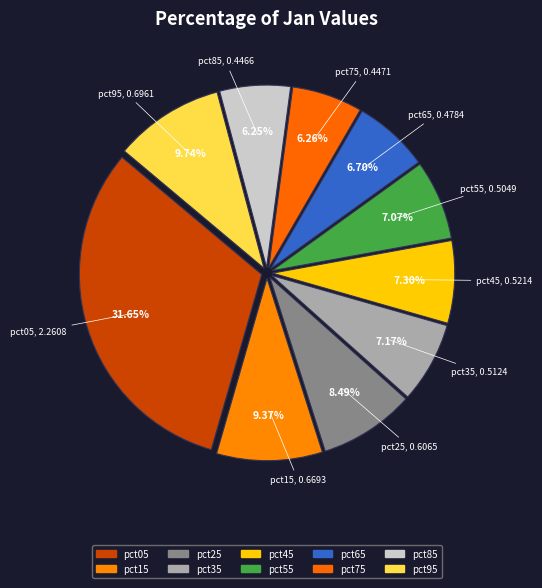

Rank the categories by value from lowest to highest.

pct85, pct75, pct65, pct55, pct35, pct45, pct25, pct15, pct95, pct05